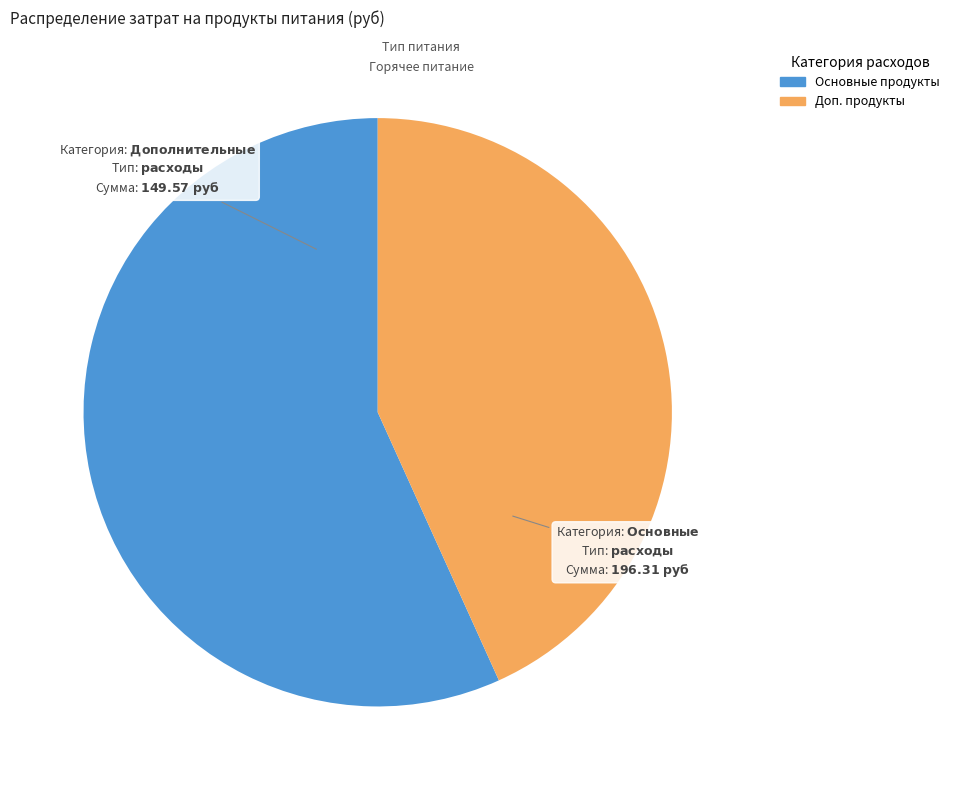

Is there a majority slice in this chart?

Yes